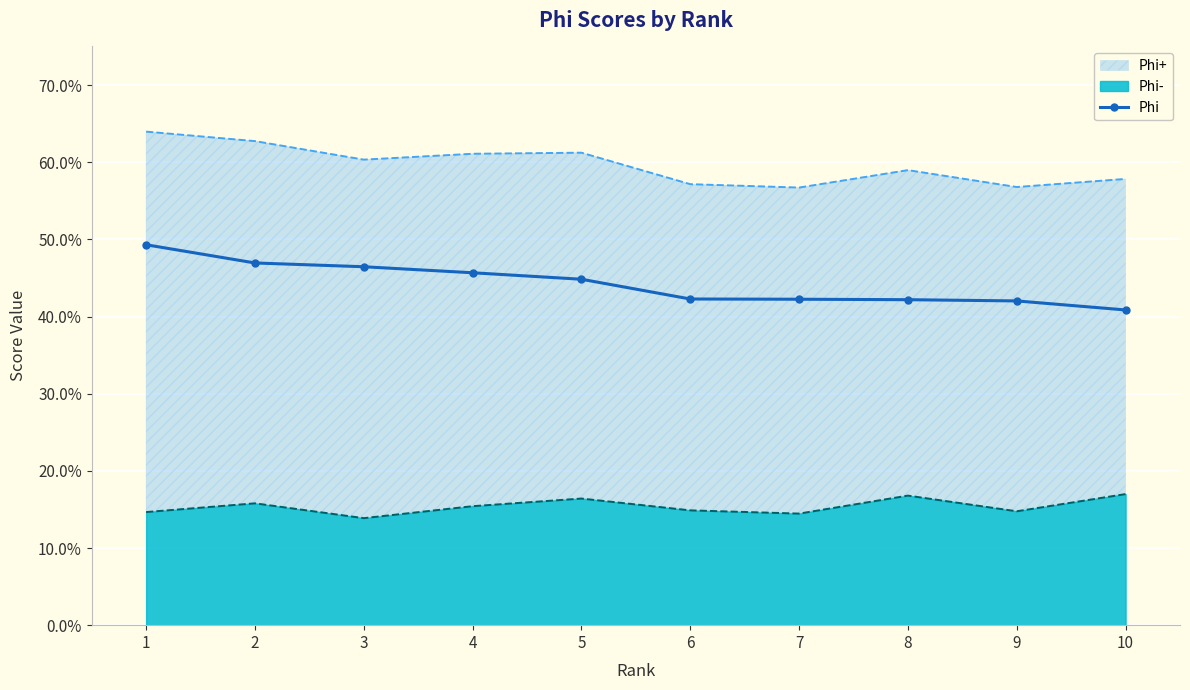

What is the value of the 4th point from the left?

0.5